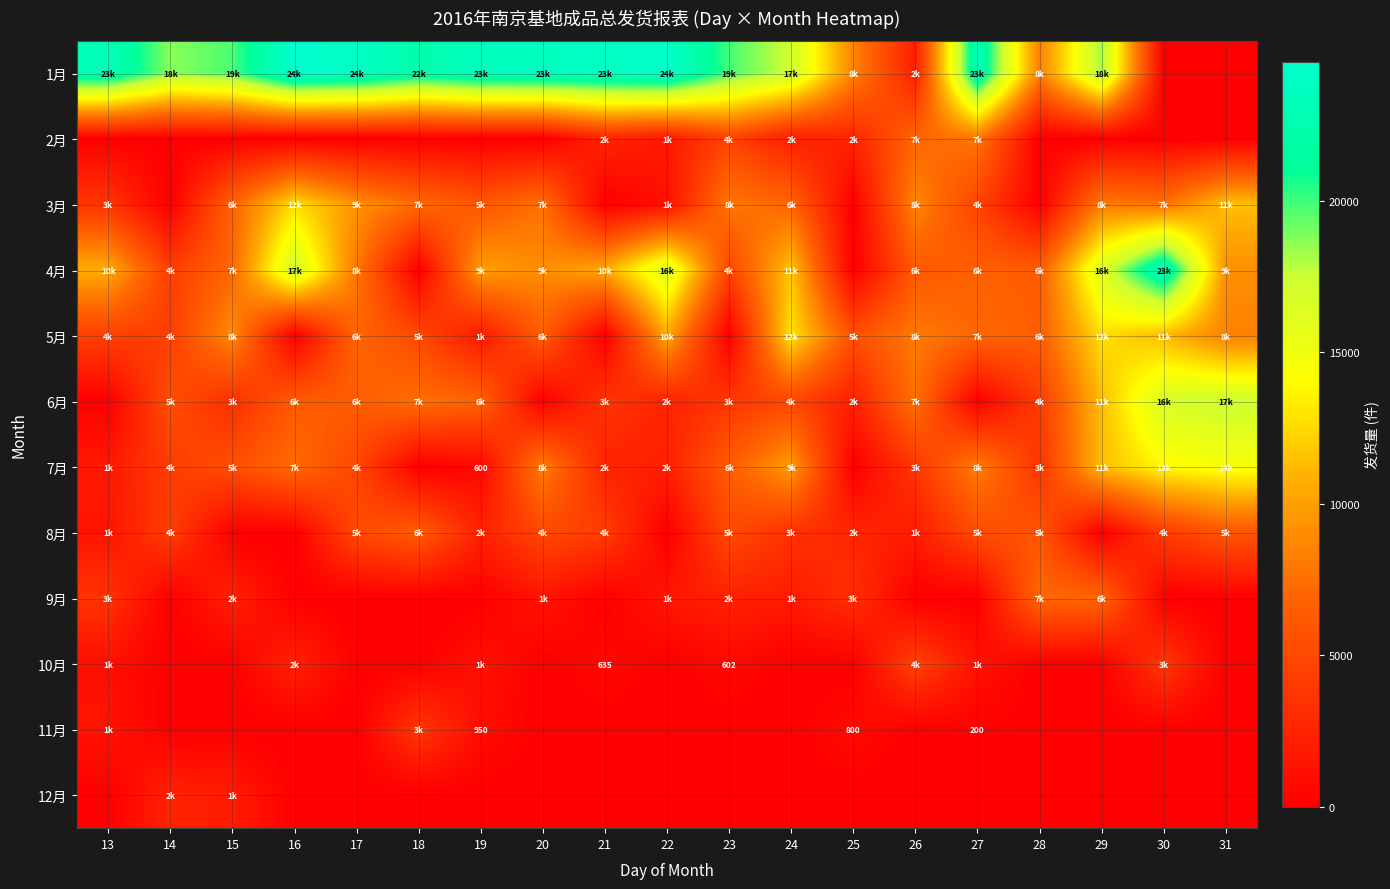

Between 22 and 16, which is larger?

16